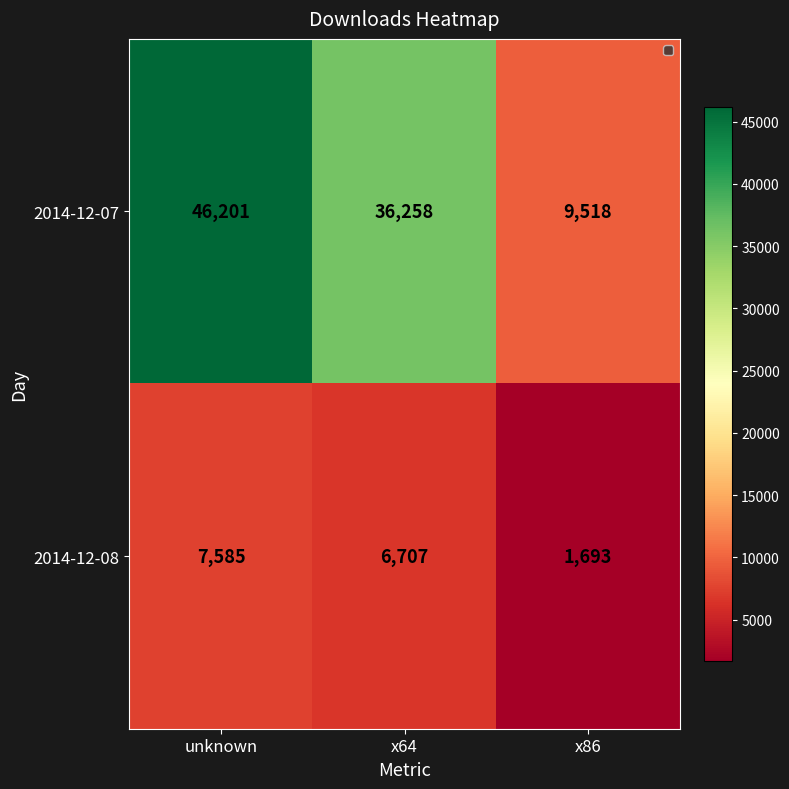

What is the maximum value shown in the chart?

46201